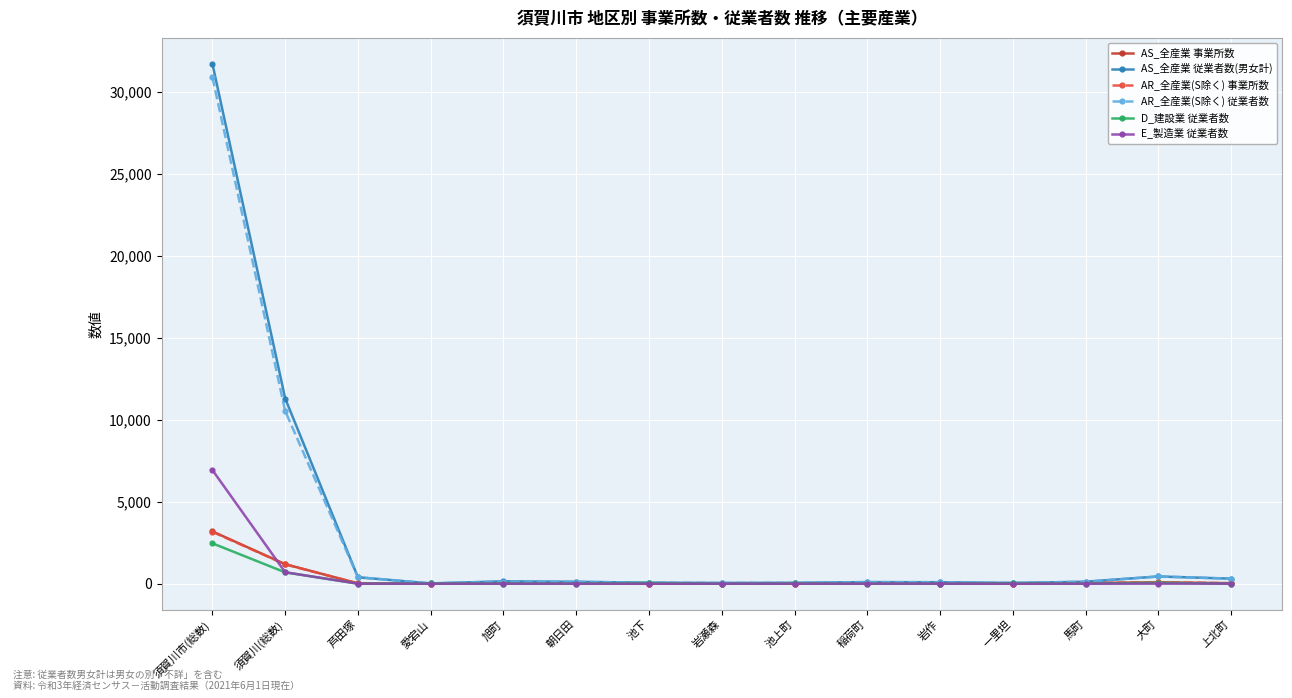

What is the difference between the D_建設業 従業者数 values at 一里坦 and 朝日田?

27